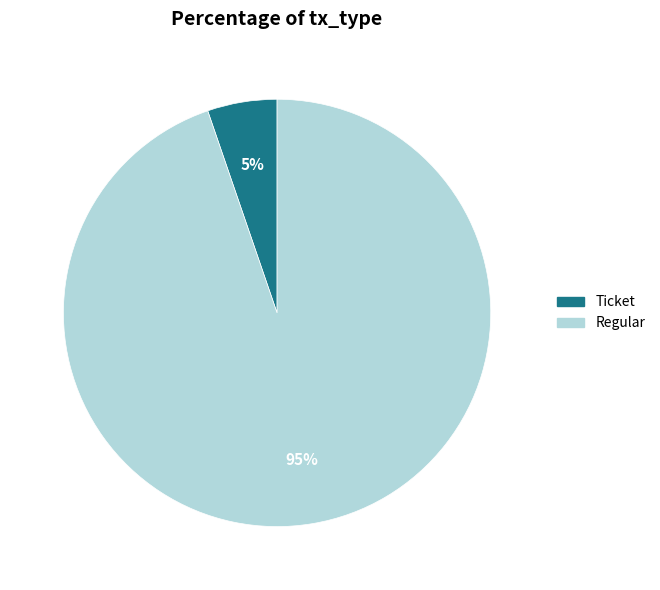

Is there any slice that represents more than half of the pie?

Yes